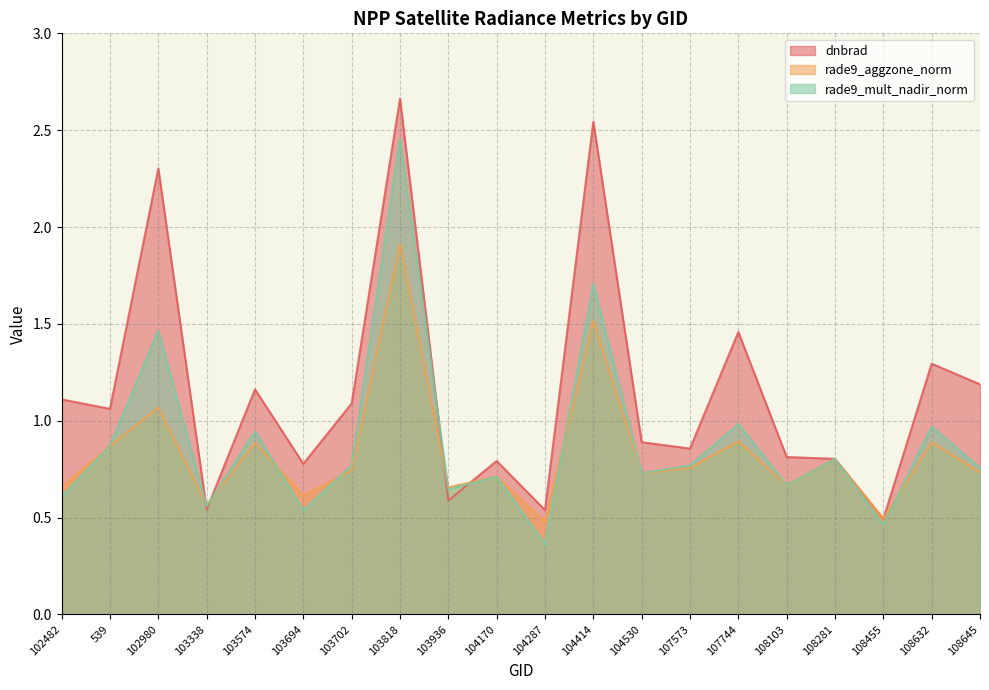

True or false: dnbrad and rade9_mult_nadir_norm cross at least once.

True